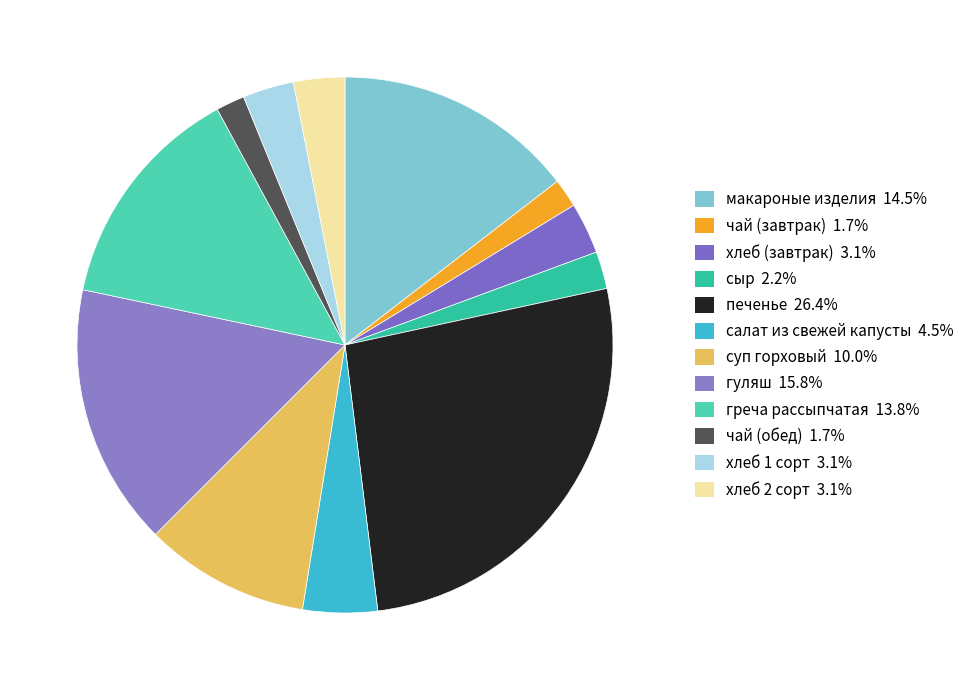

Is печенье the majority of the pie?

No